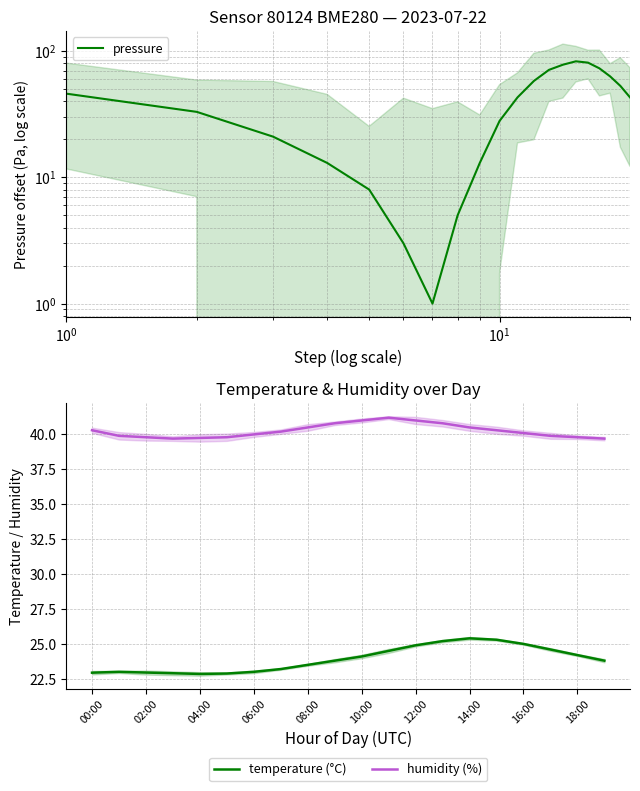

Is this an area chart (filled region under the line)?

No